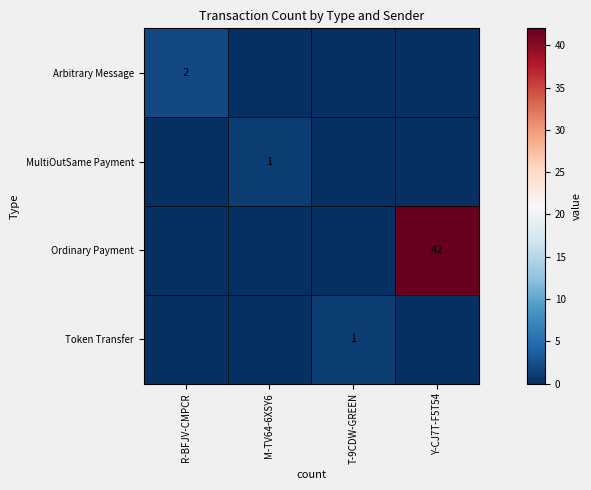

True or false: Token Transfer has a value of 1 at T-9CDW-GREEN.

True